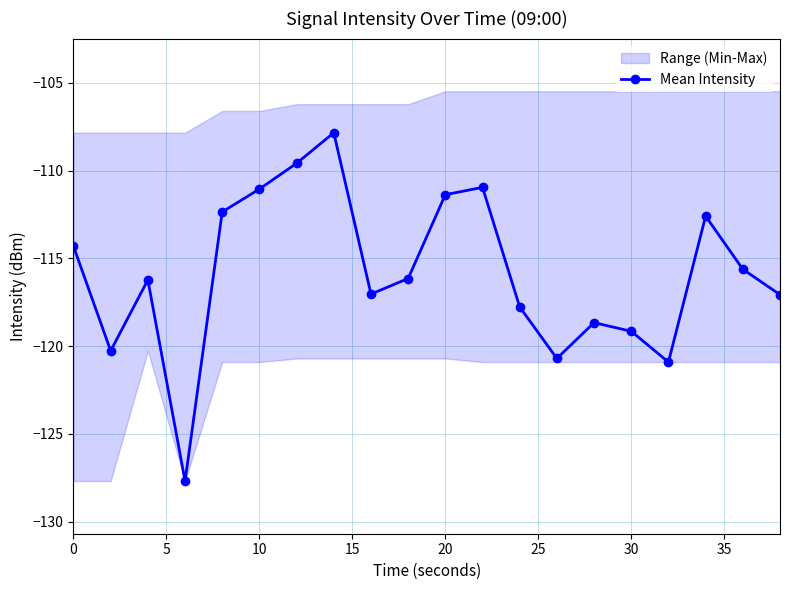

How many interior local valleys does the Mean Intensity series have?

5